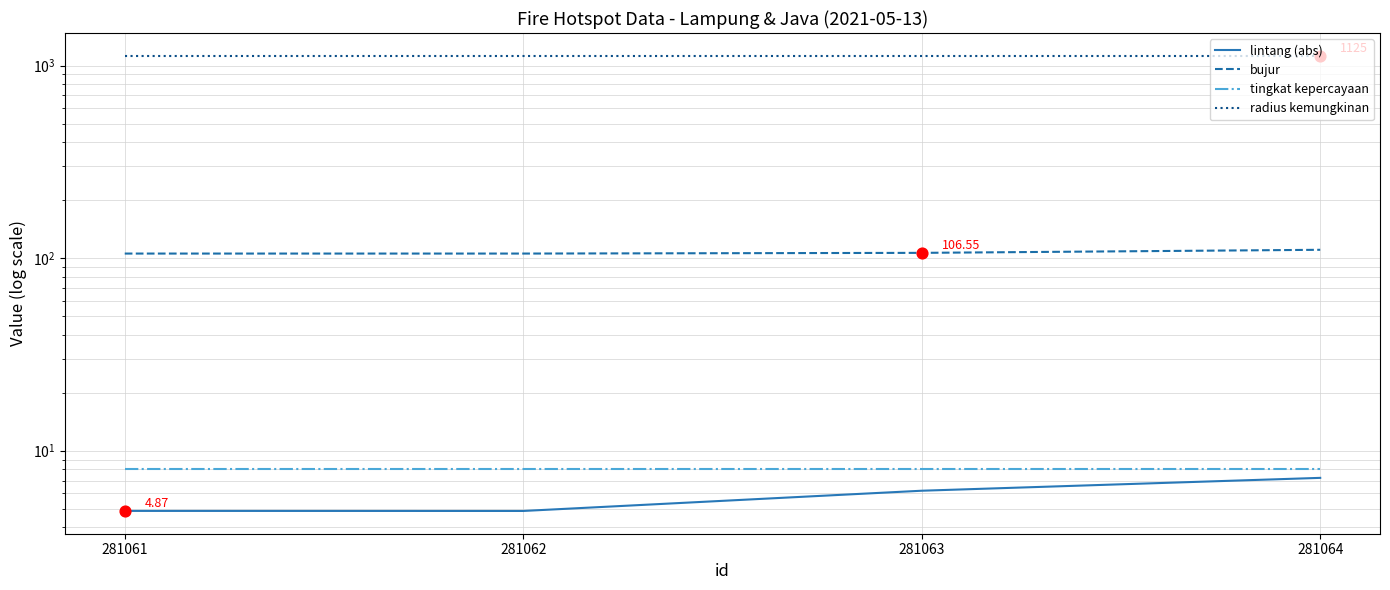

Which series has the largest total across all categories?

radius kemungkinan